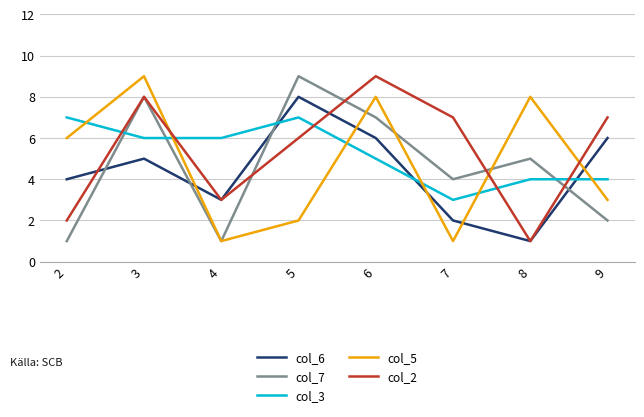

The value of col_7 at 8 is 5. True or false?

True